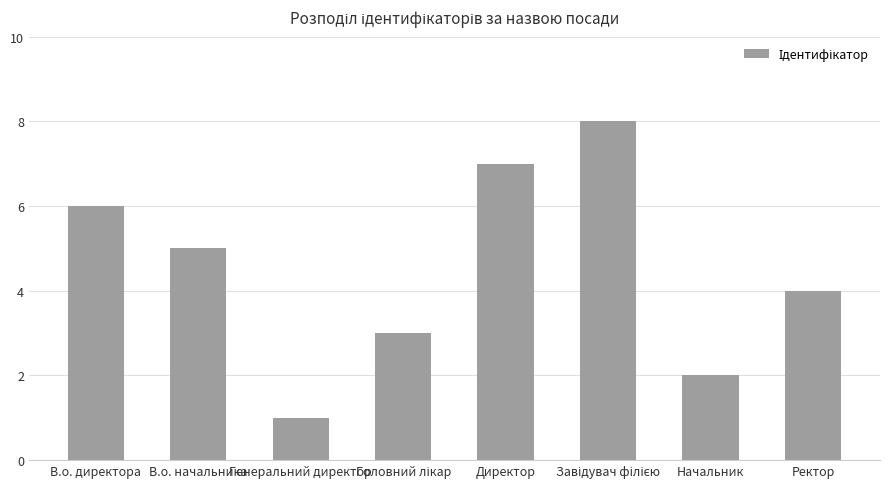

Where is the data nearest to the value 4?

Ректор